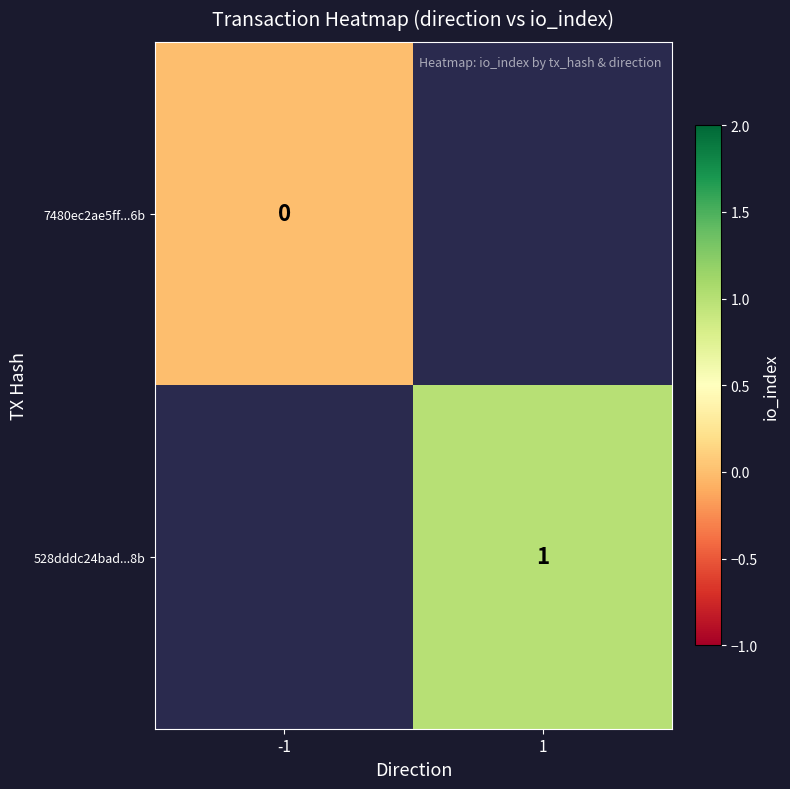

True or false: 528dddc24bad...8b has a value of 1 at 1.

True